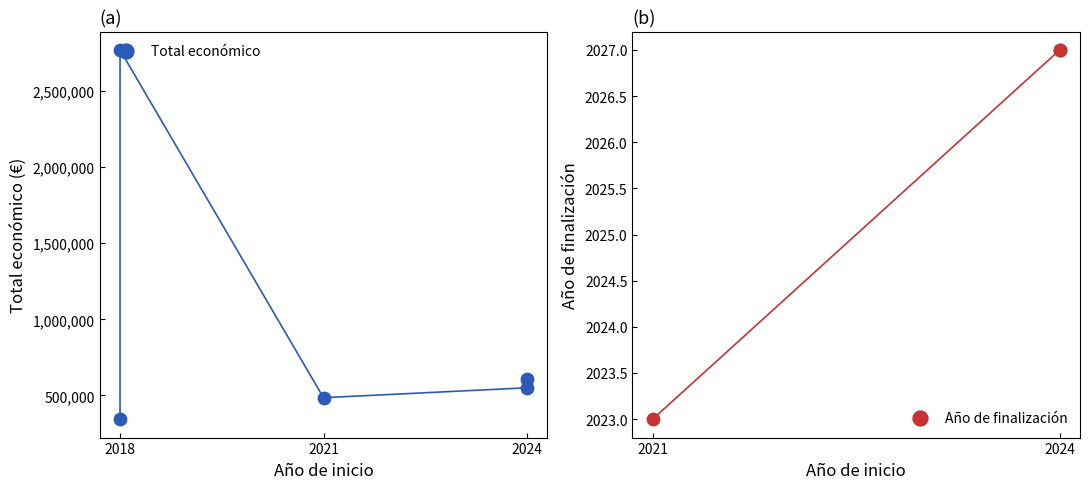

At how many categories does at least one series exceed 745084?

1